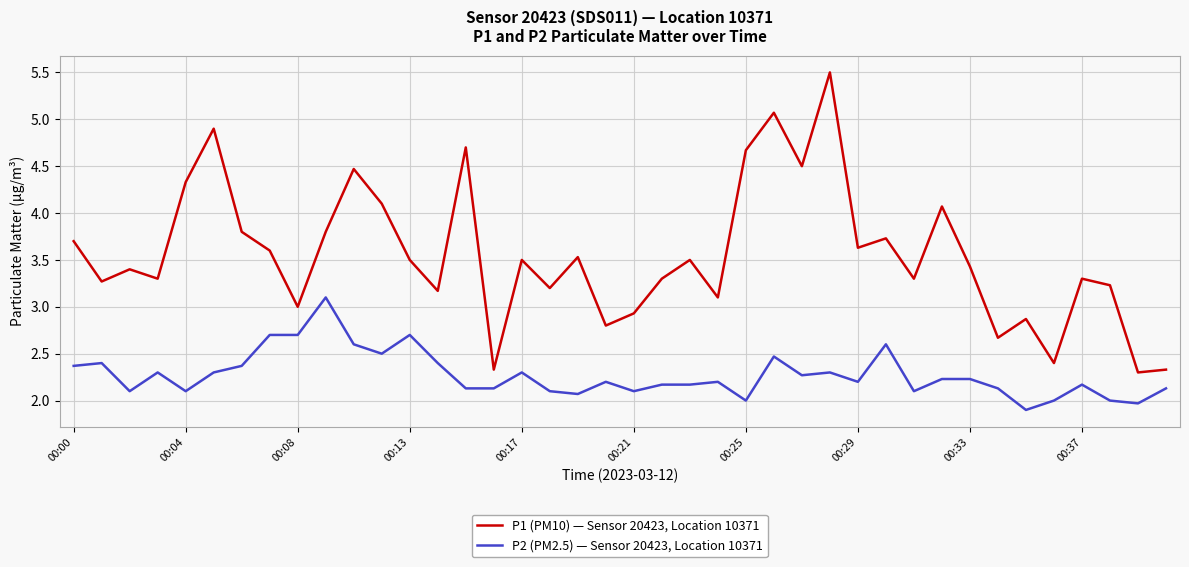

Which series has the largest range (max minus min)?

P1 (PM10) — Sensor 20423, Location 10371